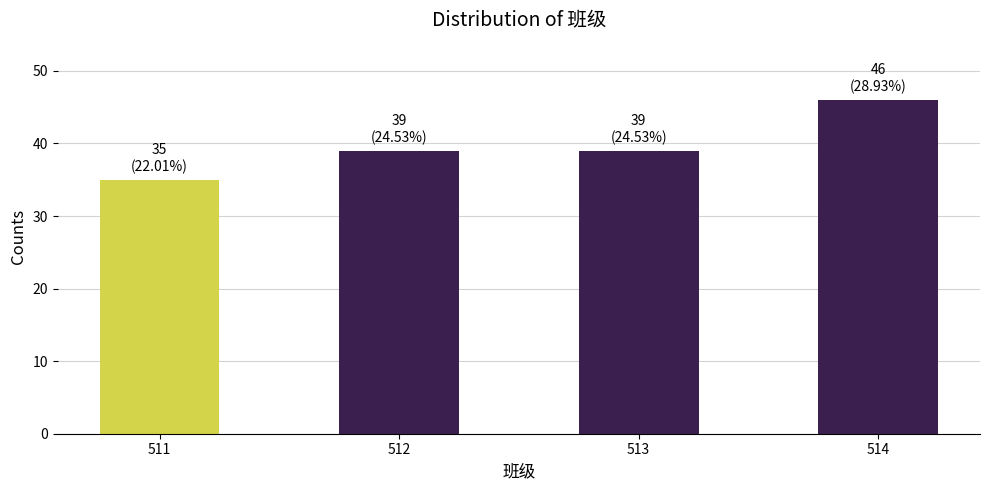

Reading right to left, extract all data points from this chart.

514=46	513=39	512=39	511=35